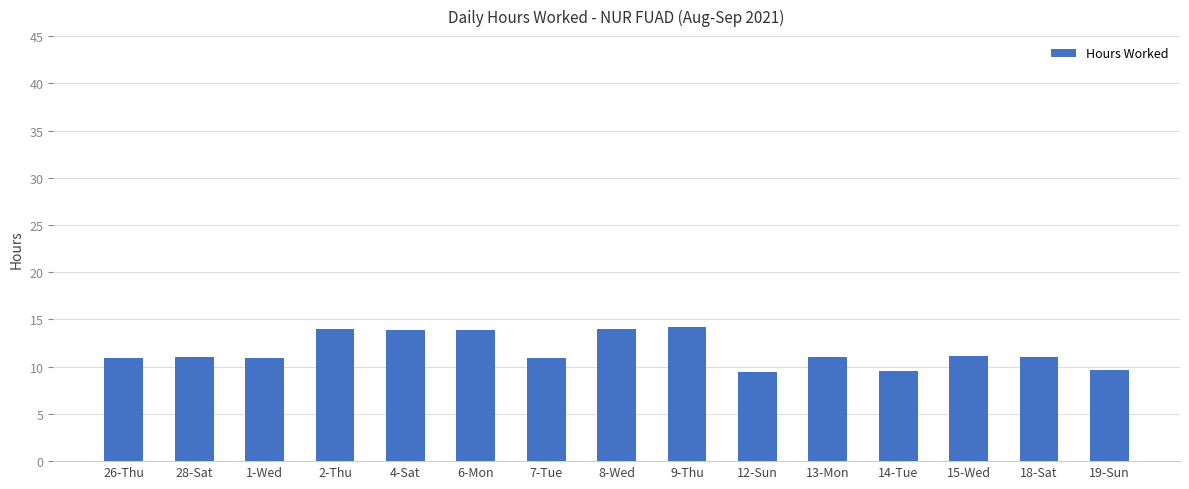

What is the average value?

11.7